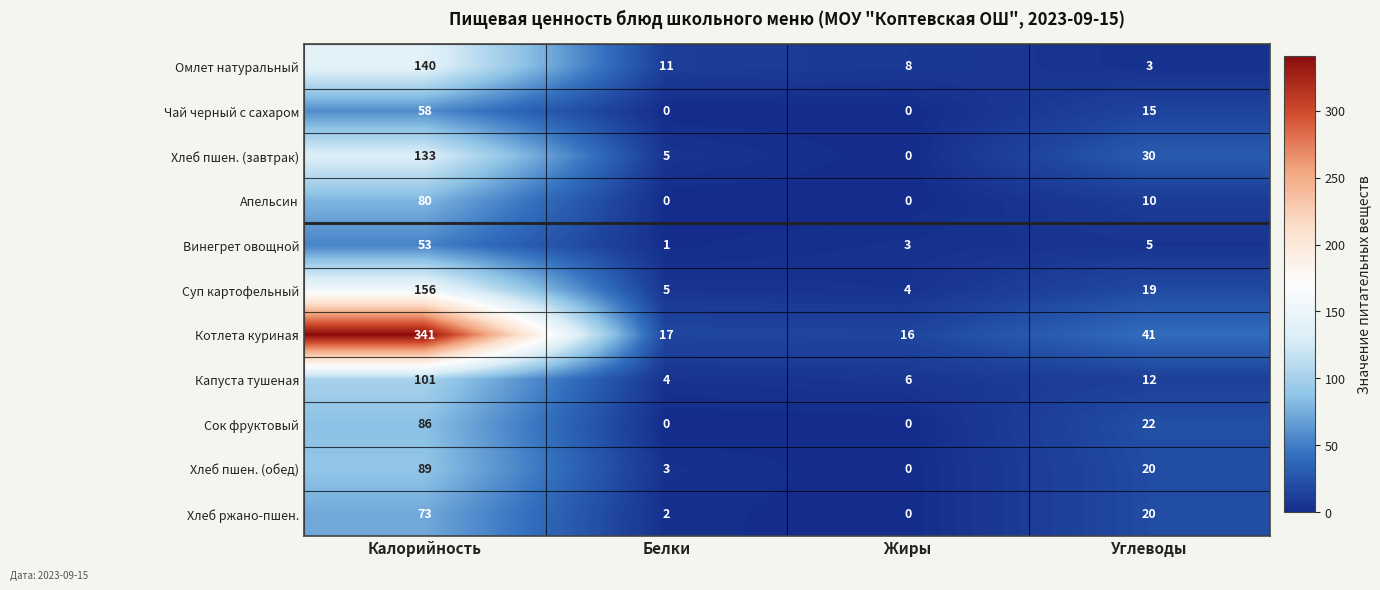

Which series has the largest range (max minus min)?

Котлета куриная